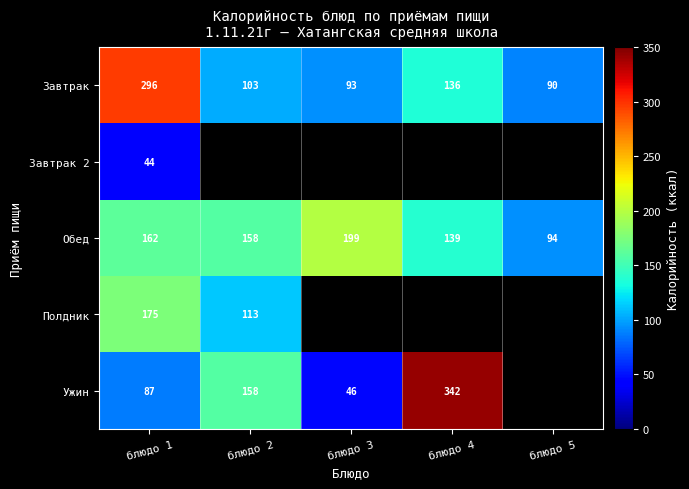

Is the value of Полдник at блюдо 2 greater than the value of Завтрак 2 at блюдо 1?

Yes